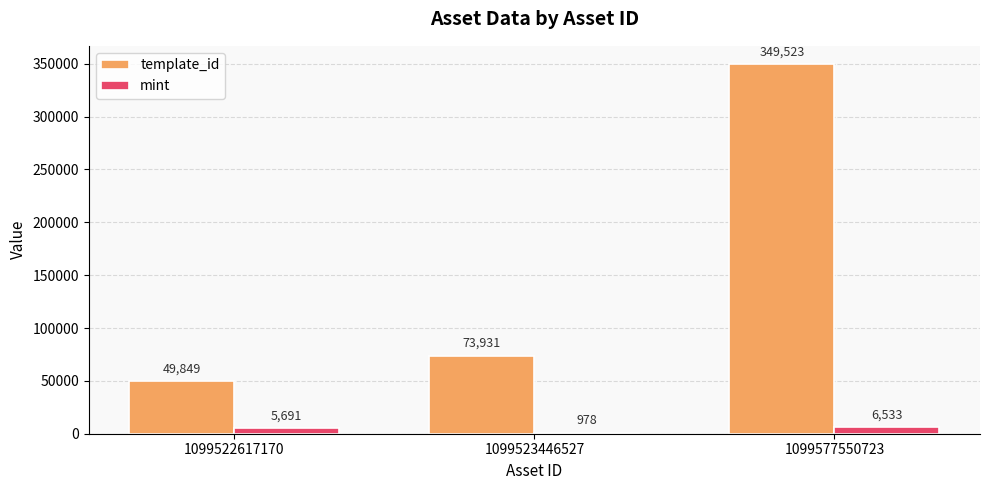

What is the total value across all series at 1099523446527?

74909